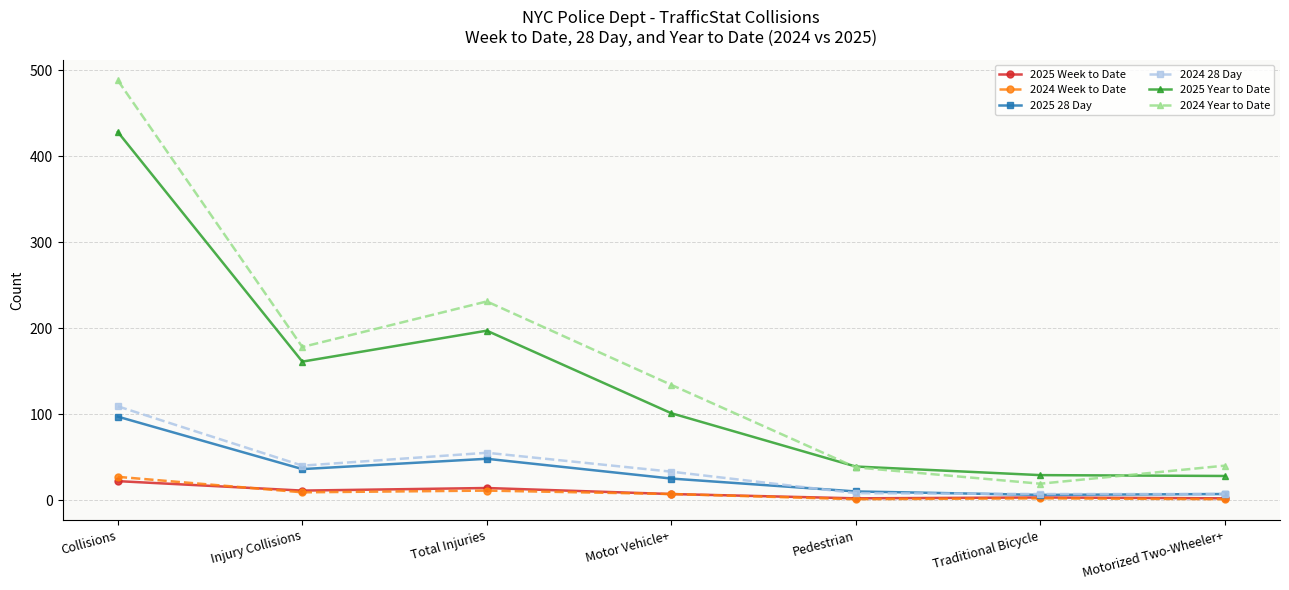

How many series are shown in this chart?

6